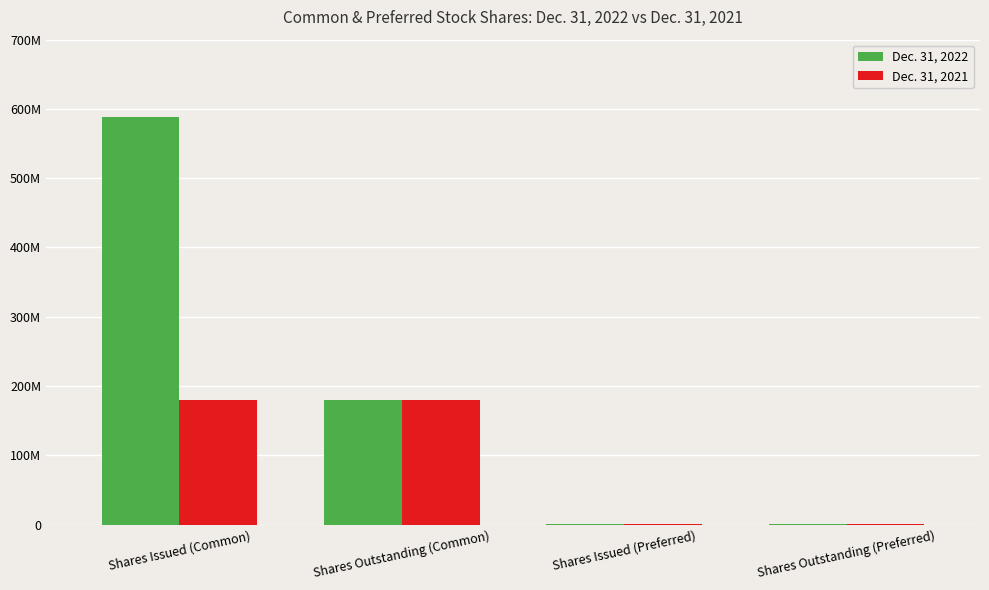

What is the average value of the Dec. 31, 2022 series?

192786652